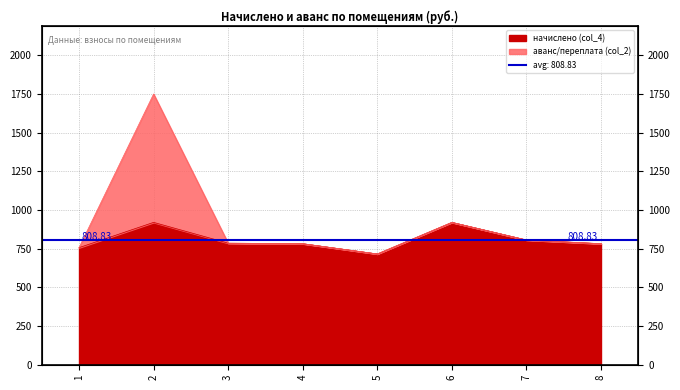

Reading left to right, list all the values displayed in this chart.

начислено (col_4): 757.0	920.2	785.9	782.5	716.1	920.2	806.3	782.5
аванс/переплата (col_2): 757.0	1750.0	785.9	782.5	716.1	920.2	806.3	782.5